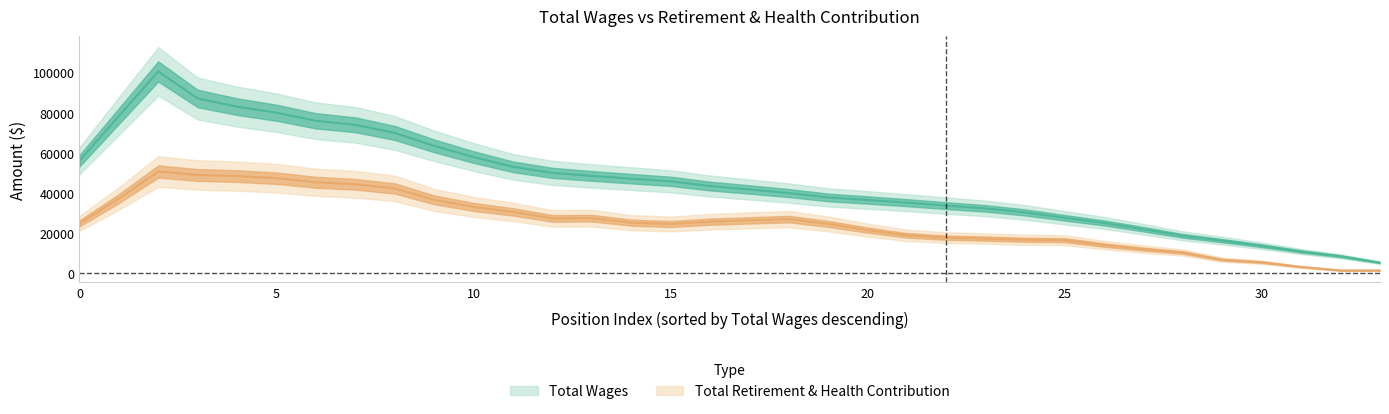

What are all the series names shown in the legend?

Total Wages, Total Retirement & Health Contribution